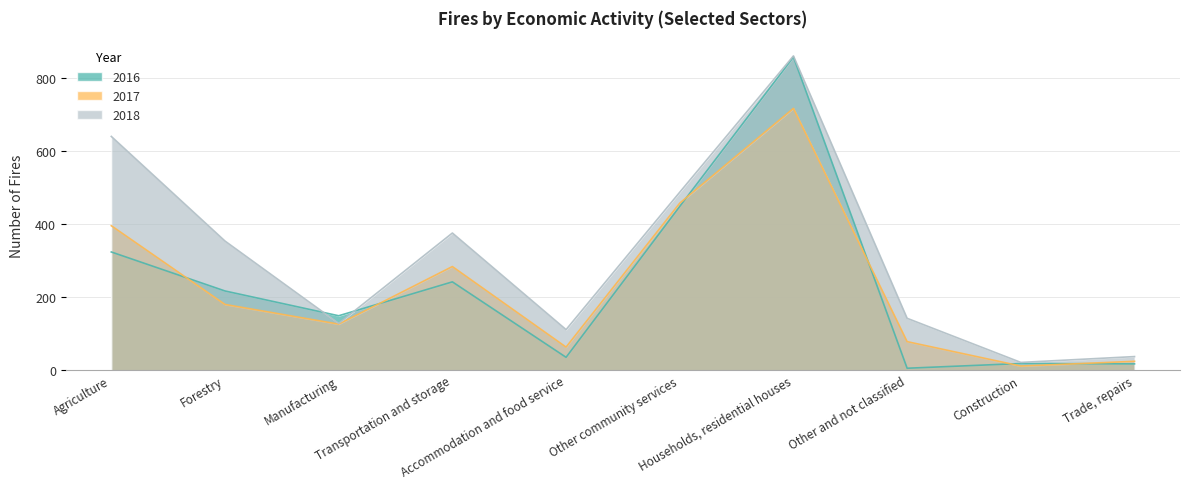

Reading left to right, transcribe all the data shown in this chart.

2016: Agriculture=324	Forestry=217	Manufacturing=149	Transportation and storage=242	Accommodation and food service=35	Other community services=449	Households, residential houses=859	Other and not classified=5	Construction=18	Trade, repairs=17
2017: Agriculture=396	Forestry=180	Manufacturing=126	Transportation and storage=284	Accommodation and food service=63	Other community services=458	Households, residential houses=718	Other and not classified=78	Construction=11	Trade, repairs=24
2018: Agriculture=641	Forestry=354	Manufacturing=128	Transportation and storage=376	Accommodation and food service=111	Other community services=488	Households, residential houses=862	Other and not classified=142	Construction=21	Trade, repairs=37